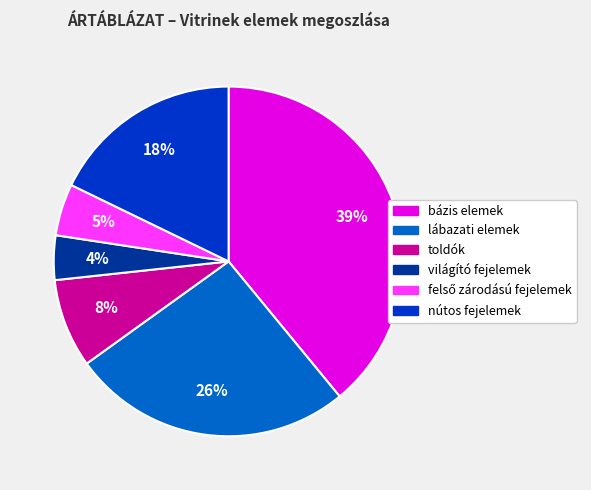

The bázis elemek slice represents 47% of the pie. True or false?

False